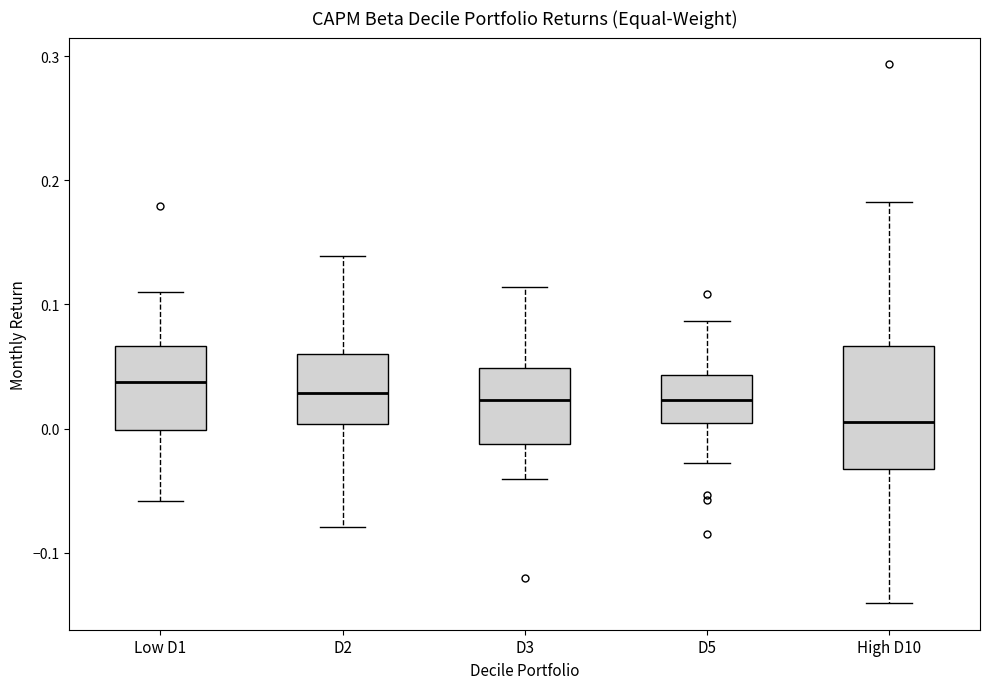

Reading left to right, transcribe this box plot: for each box, give where its median line is, the range the box spans, and where its two whiskers end, as read against the y-axis. The values are not printed on the chart, so give them approximately, as read against the axis.

Low D1: median 0.04, box 0.00 to 0.07, whiskers -0.06 to 0.11
D2: median 0.03, box 0.00 to 0.06, whiskers -0.08 to 0.14
D3: median 0.02, box -0.01 to 0.05, whiskers -0.04 to 0.11
D5: median 0.02, box 0.00 to 0.04, whiskers -0.03 to 0.09
High D10: median 0.01, box -0.03 to 0.07, whiskers -0.14 to 0.18